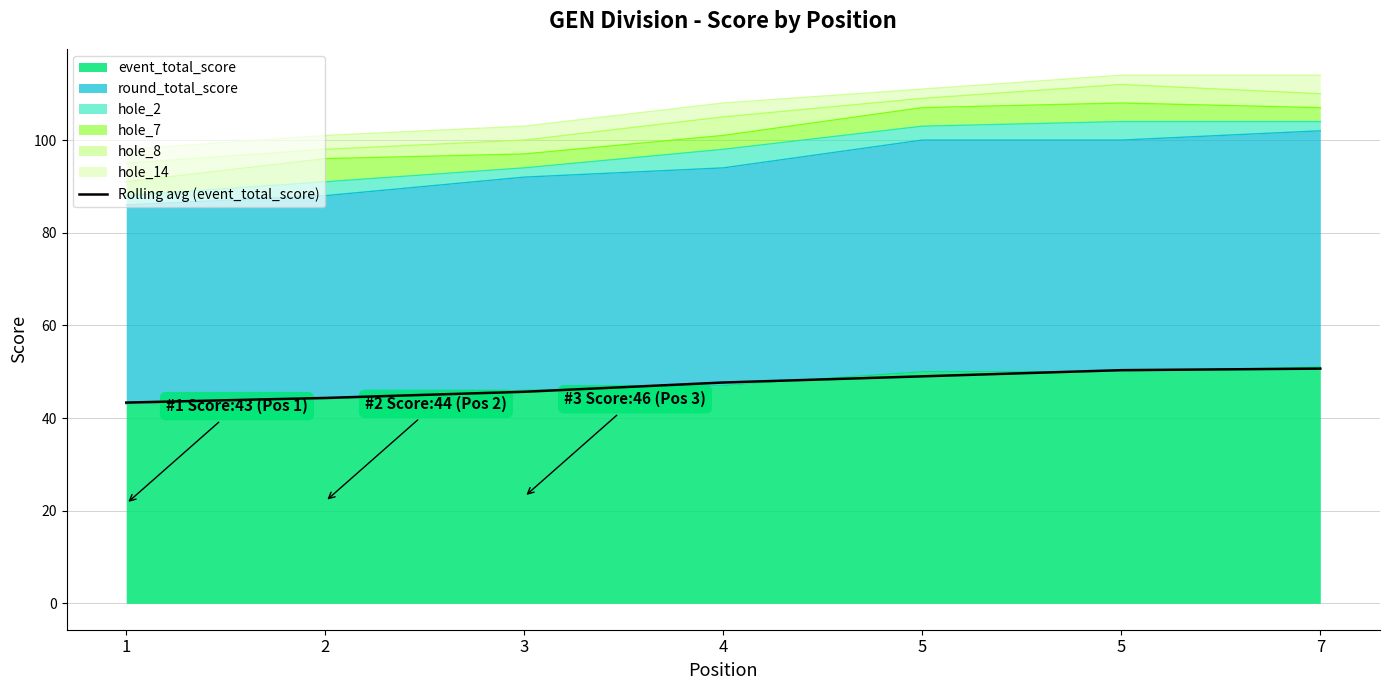

Rank the categories by value from highest to lowest.

7, 5, 5, 4, 3, 2, 1